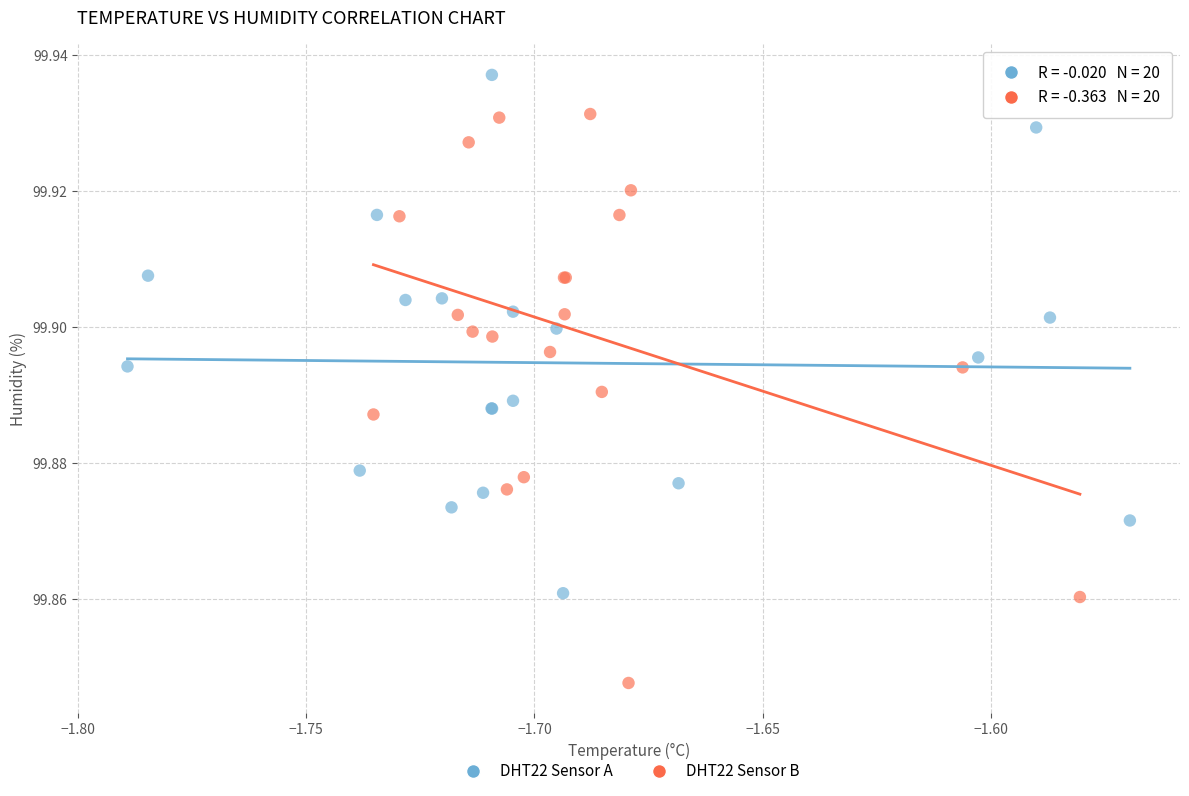

Which series has the largest Y range (max minus min)?

DHT22 Sensor B